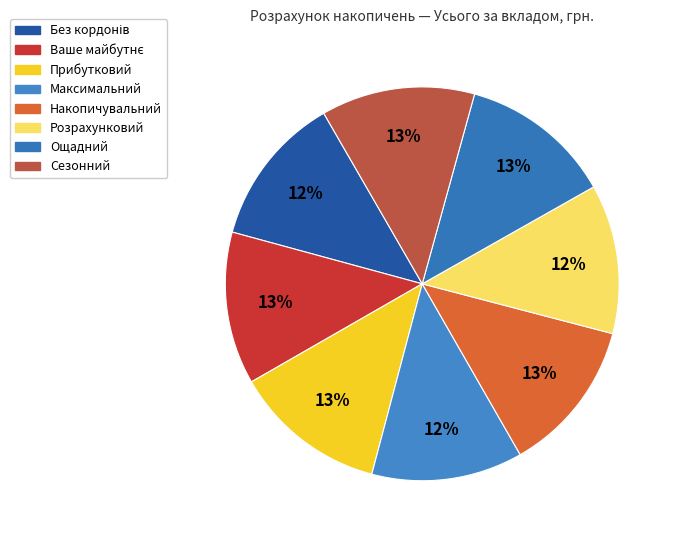

Does any single category account for the majority?

No